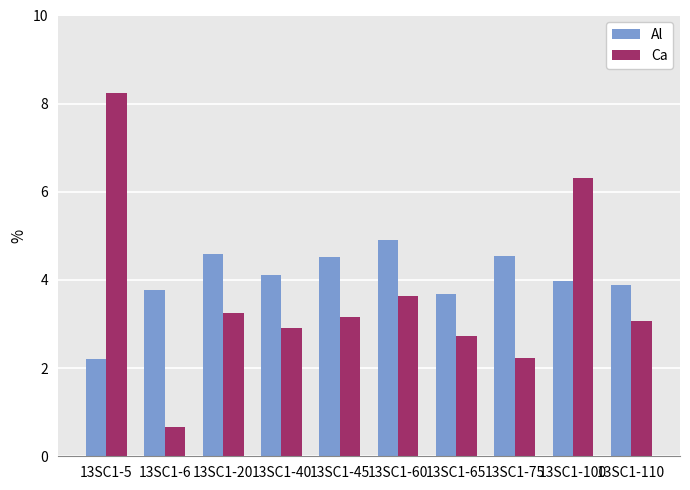

What is the average value of the Ca series?

3.6